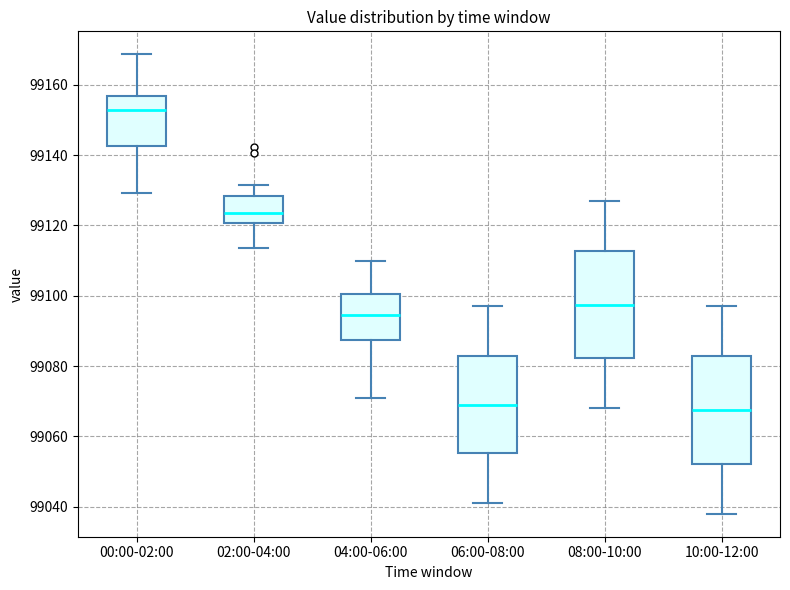

Where does the lower whisker of the box for 02:00-04:00 end on the y-axis? The values are not printed on the chart, so give them approximately, as read against the axis.

99114